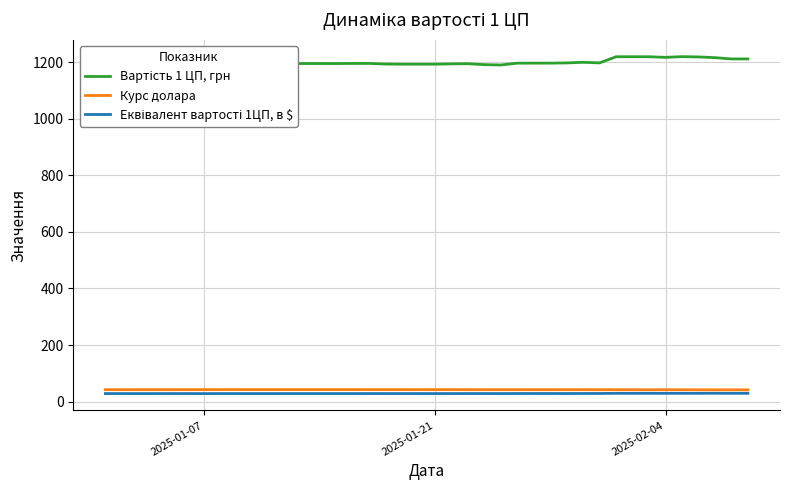

At which label is Еквівалент вартості 1ЦП, в $ closest to 28?

2025-02-04